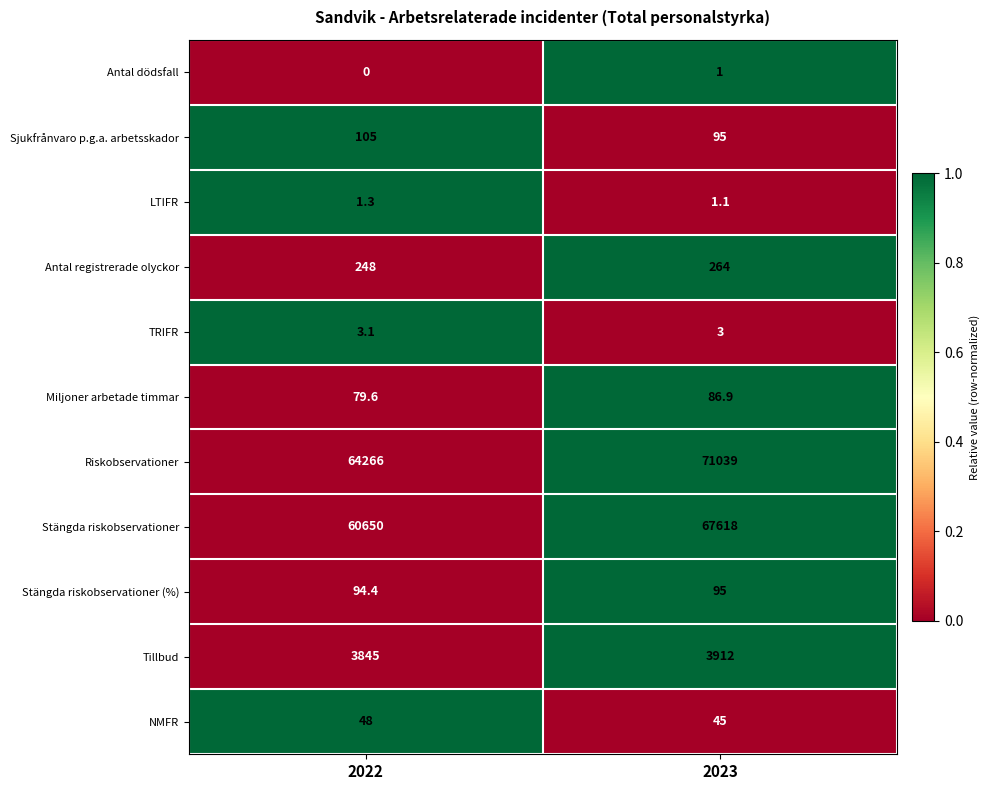

What is the highest value of the Stängda riskobservationer series?

67618.0